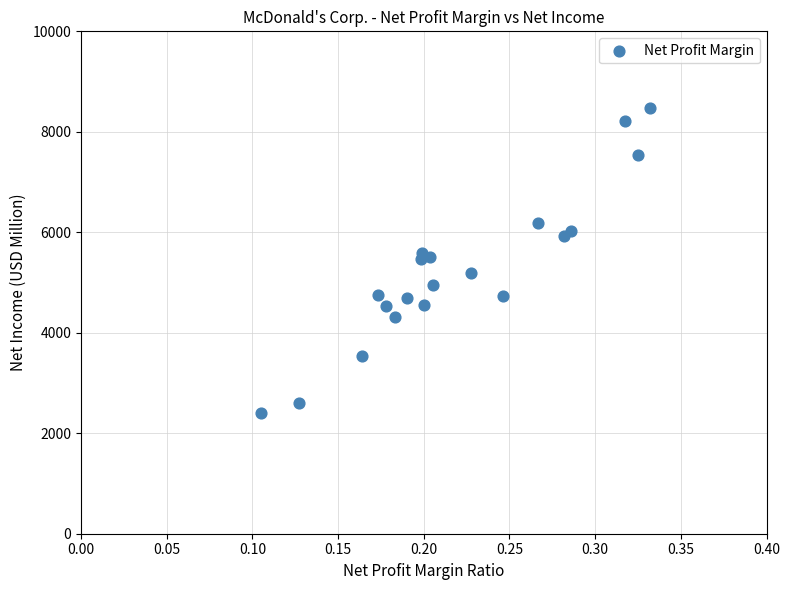

What is the range of Y values (max minus min)?

6074